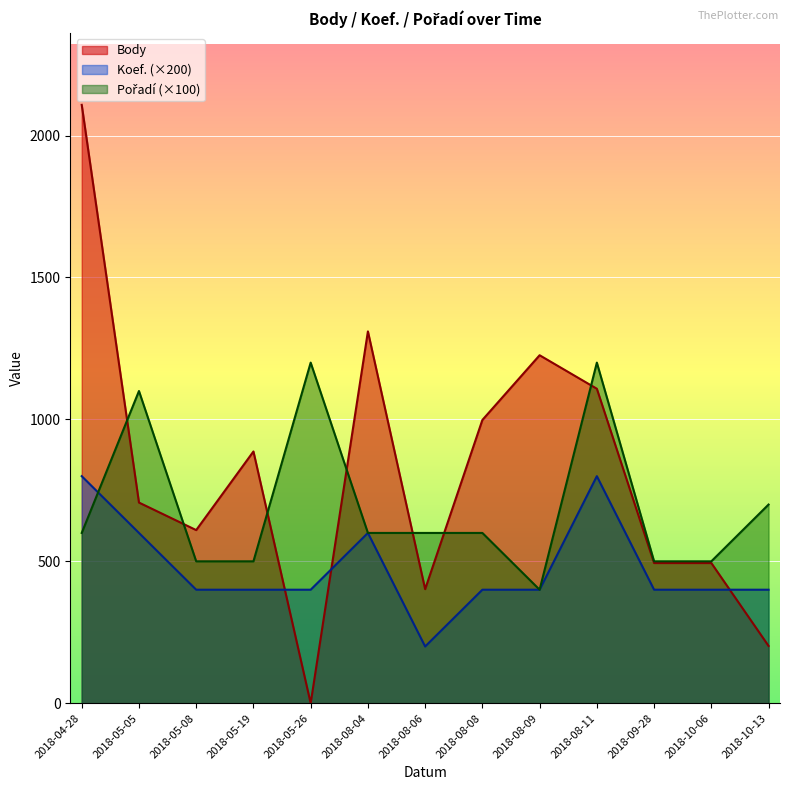

Which series has the largest total across all categories?

Body